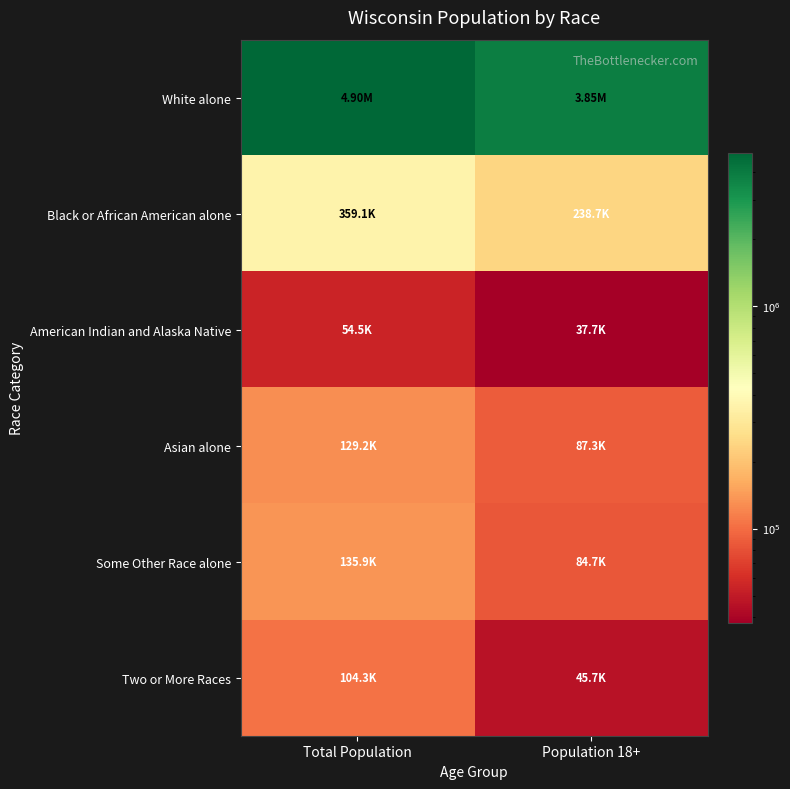

Reading left to right, extract all data points from this chart.

White alone: Total Population=4902067	Population 18+=3852123
Black or African American alone: Total Population=359148	Population 18+=238658
American Indian and Alaska Native: Total Population=54526	Population 18+=37670
Asian alone: Total Population=129234	Population 18+=87300
Some Other Race alone: Total Population=135867	Population 18+=84662
Two or More Races: Total Population=104317	Population 18+=45728